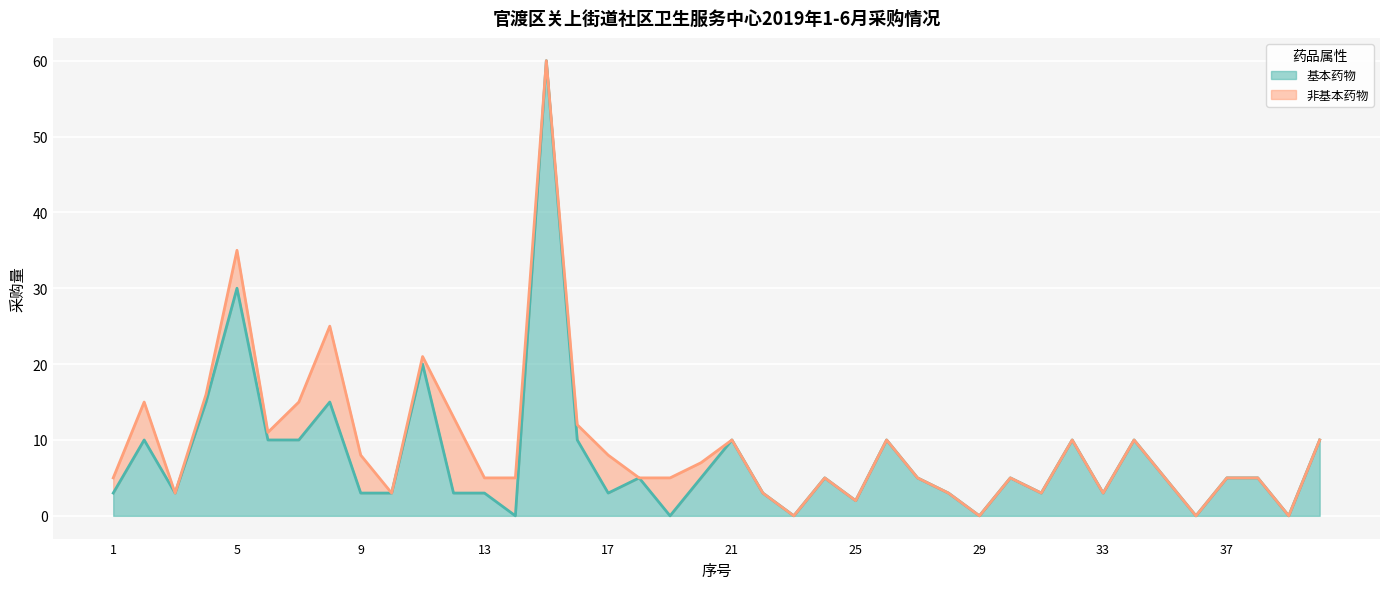

Rank the categories by value from highest to lowest.

15, 5, 11, 4, 8, 2, 6, 7, 16, 21, 26, 32, 34, 40, 18, 20, 24, 27, 30, 35, 37, 38, 1, 3, 9, 10, 12, 13, 17, 22, 28, 31, 33, 25, 14, 19, 23, 29, 36, 39